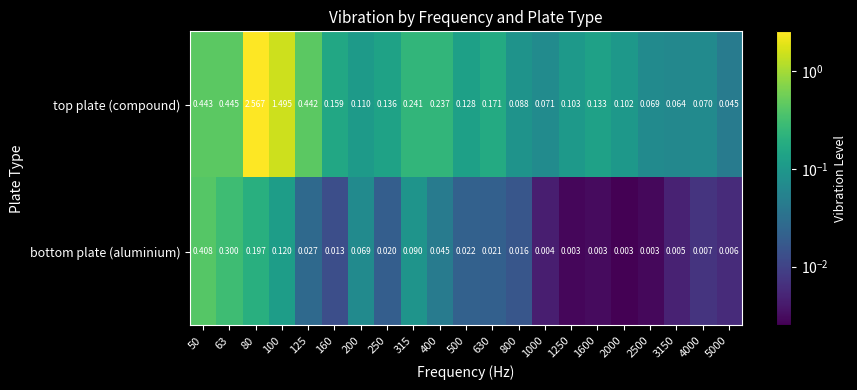

At 400, list the series in order from largest to smallest.

top plate (compound), bottom plate (aluminium)